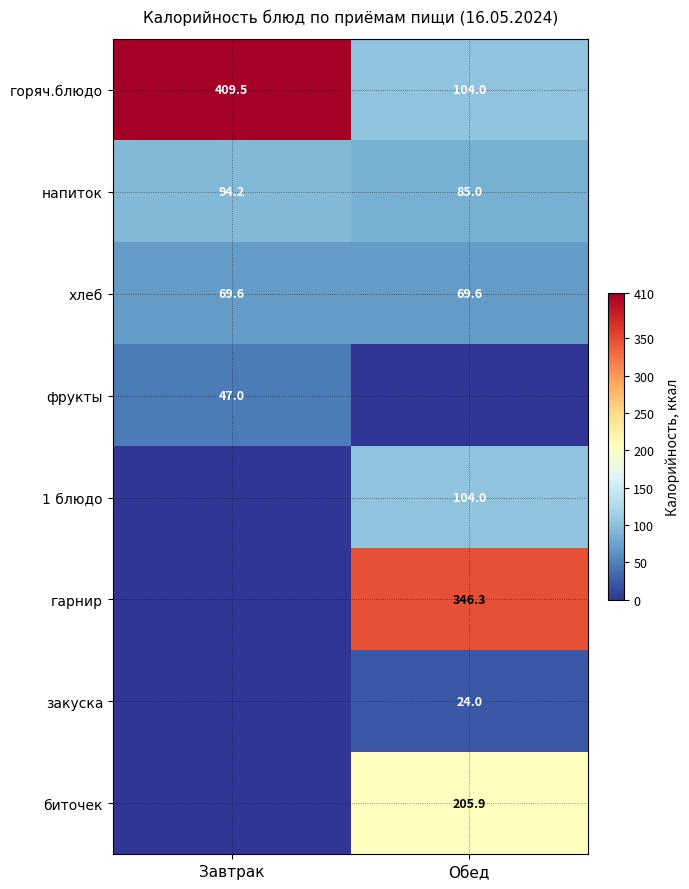

What is the average value of the горяч.блюдо series?

256.8